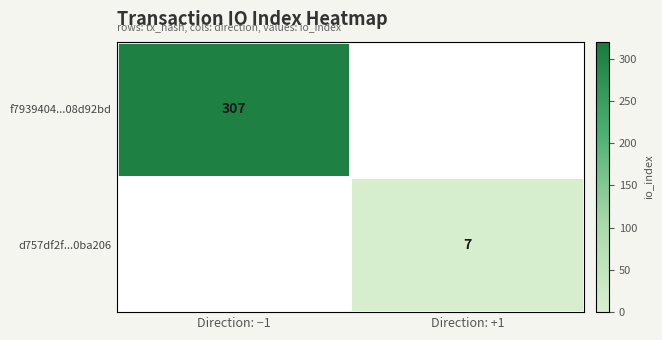

How many distinct data groups are displayed?

2